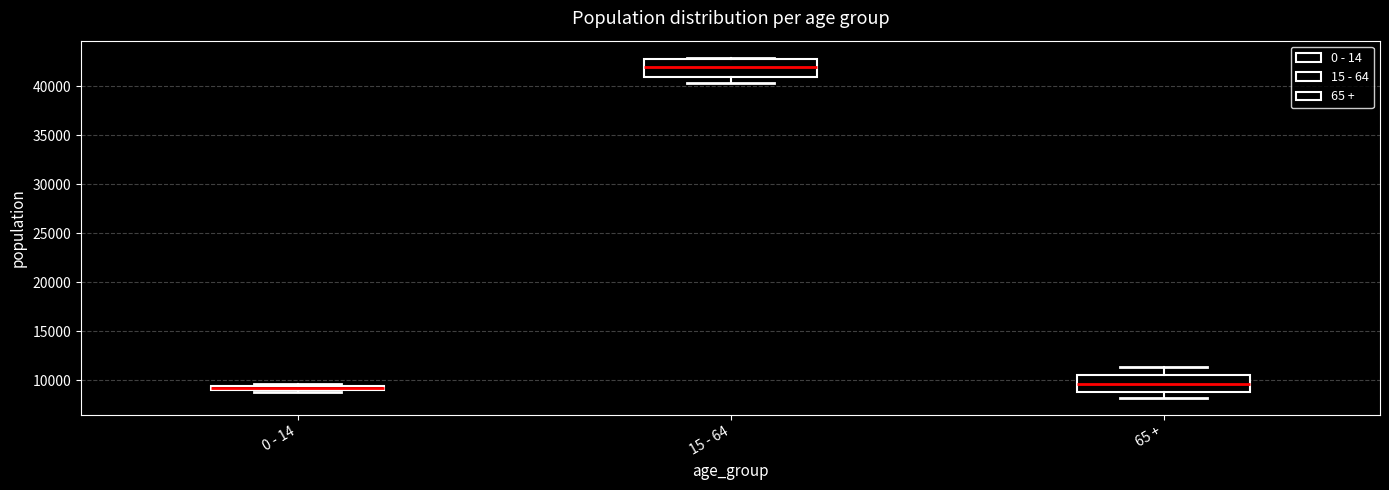

Where is the lower edge of the box for 65 + on the y-axis? The values are not printed on the chart, so give them approximately, as read against the axis.

9000